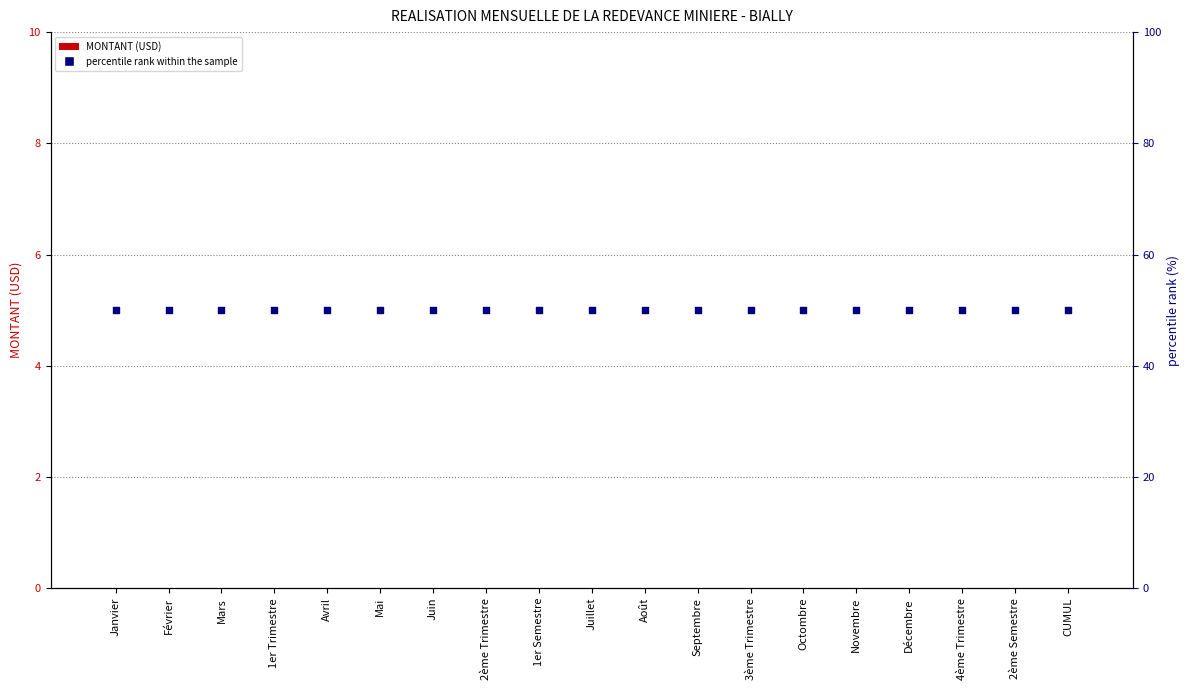

Which series reaches the maximum Y coordinate?

percentile rank within the sample